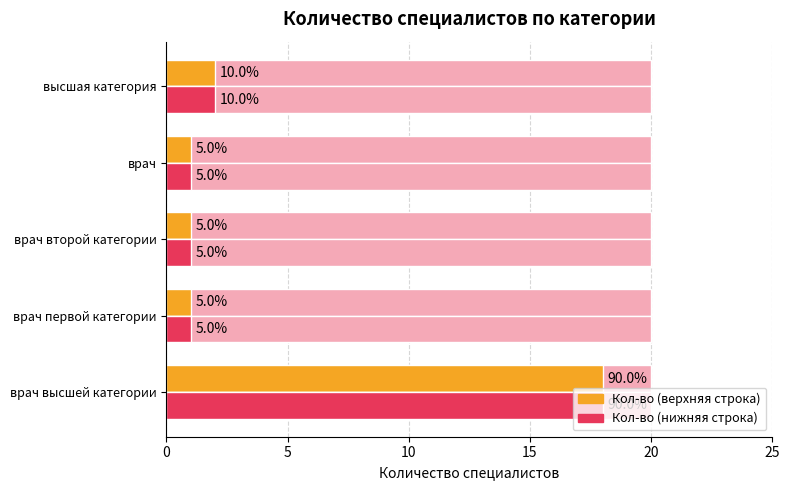

At how many categories does at least one series exceed 17?

1